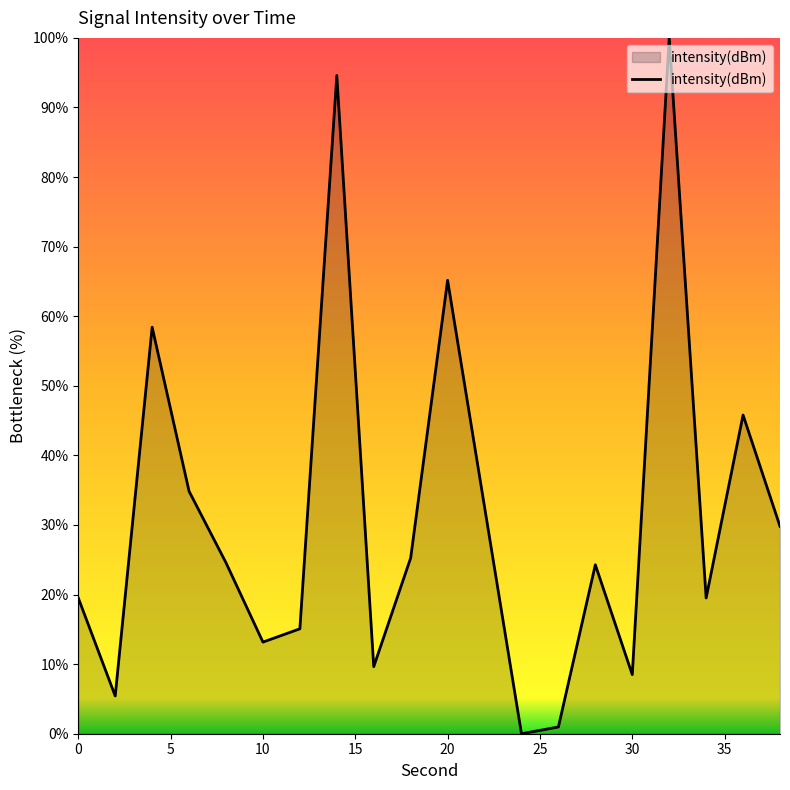

How many lines are shown in the chart?

1